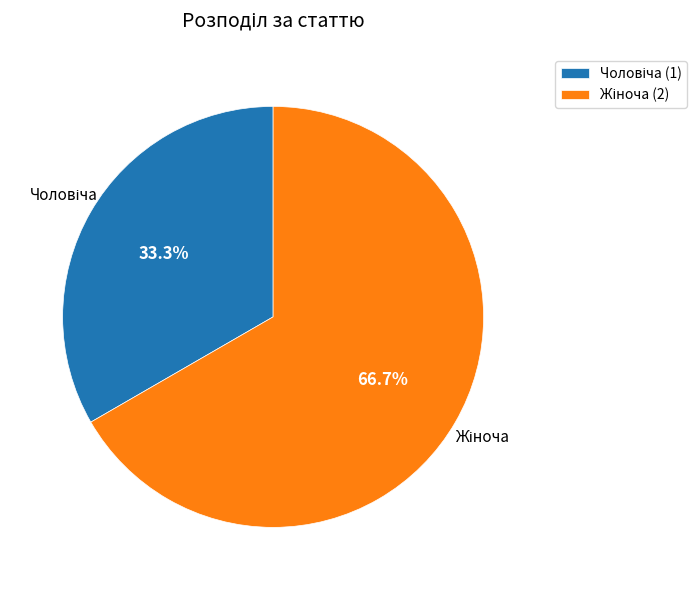

Is there any slice that represents more than half of the pie?

Yes